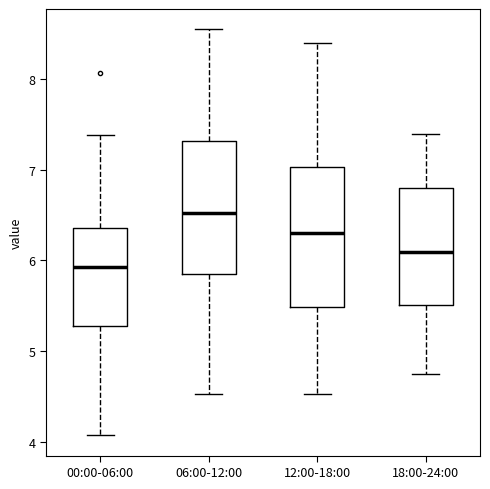

Reading left to right, transcribe this box plot: for each box, give where its median line is, the range the box spans, and where its two whiskers end, as read against the y-axis. The values are not printed on the chart, so give them approximately, as read against the axis.

00:00-06:00: median 5.9, box 5.3 to 6.4, whiskers 4.1 to 7.4
06:00-12:00: median 6.5, box 5.9 to 7.3, whiskers 4.5 to 8.6
12:00-18:00: median 6.3, box 5.5 to 7.0, whiskers 4.5 to 8.4
18:00-24:00: median 6.1, box 5.5 to 6.8, whiskers 4.8 to 7.4